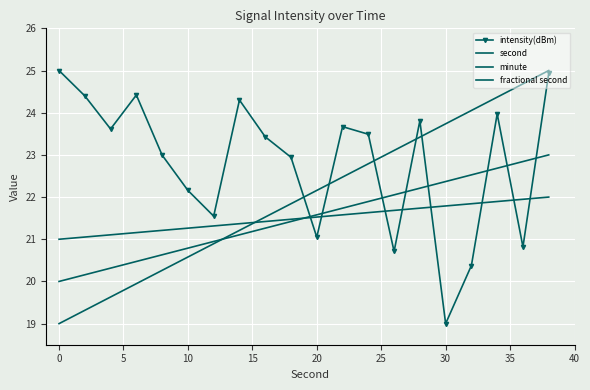

What is the value of the minute point at the 19th from the left?

22.8